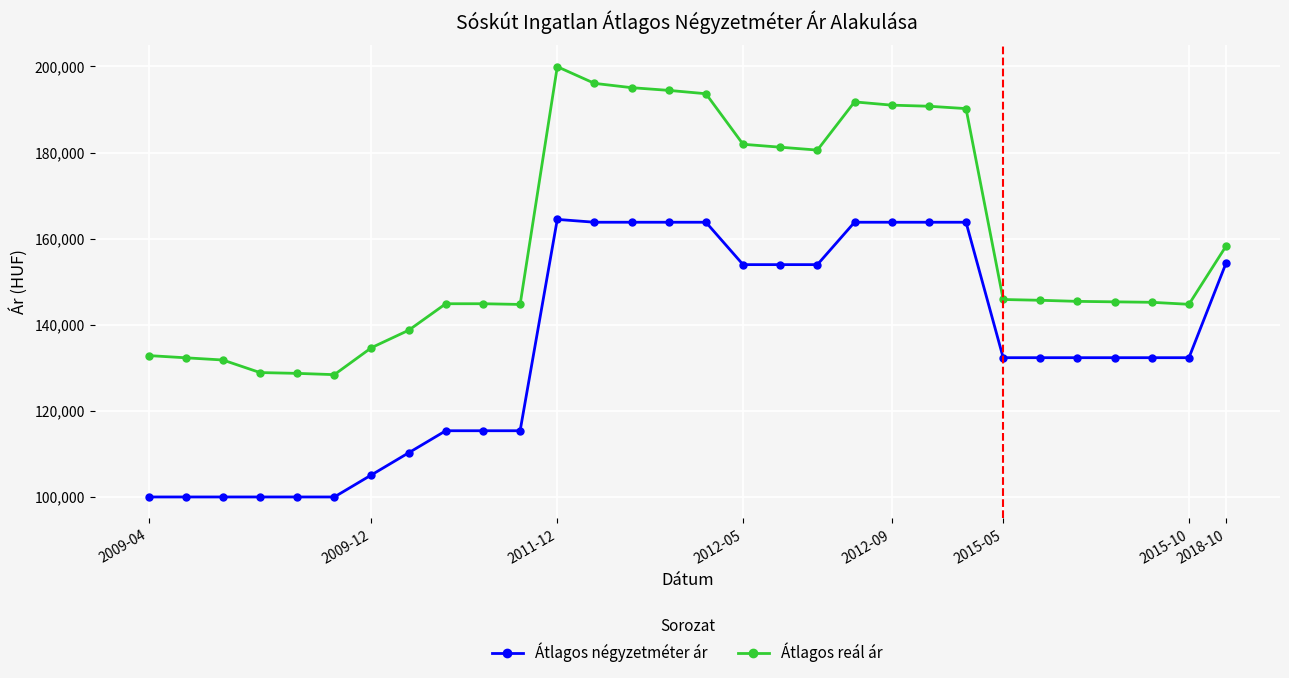

True or false: Átlagos reál ár and Átlagos négyzetméter ár cross at least once.

False